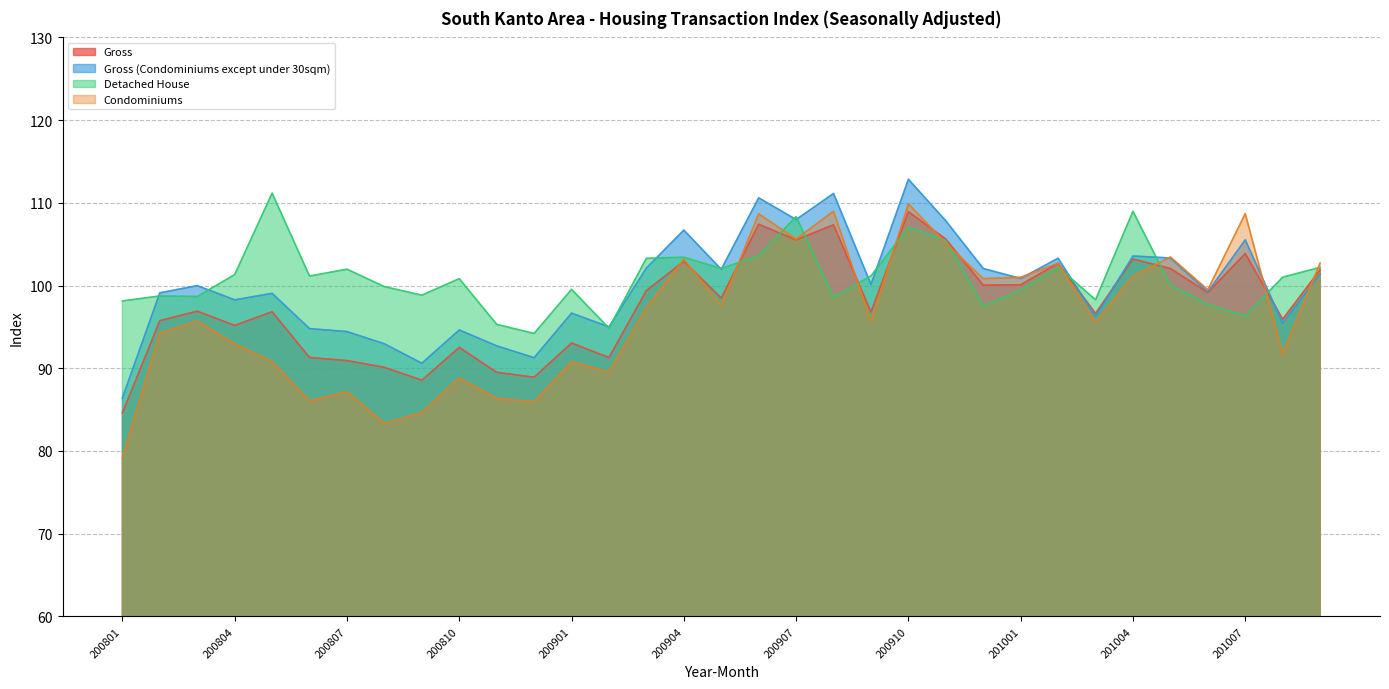

True or false: Condominiums and Gross cross at least once.

True